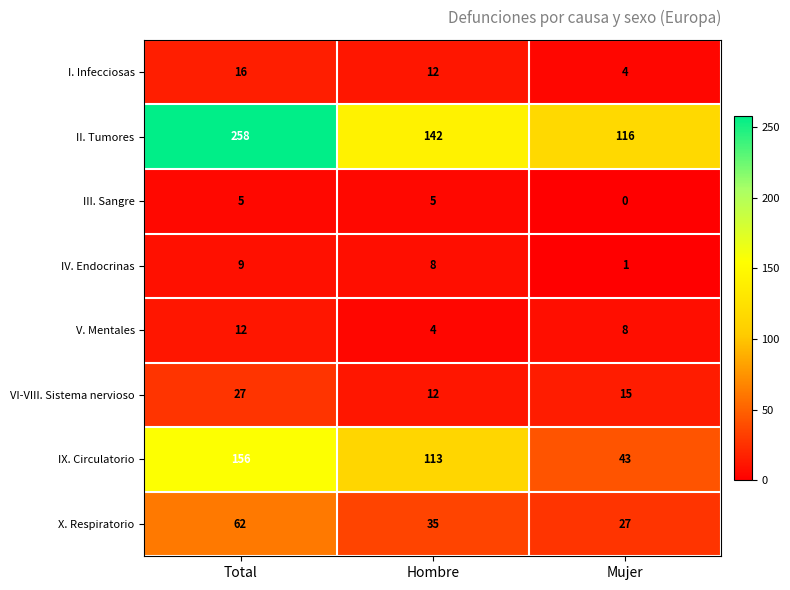

Which series has the largest total across all categories?

II. Tumores